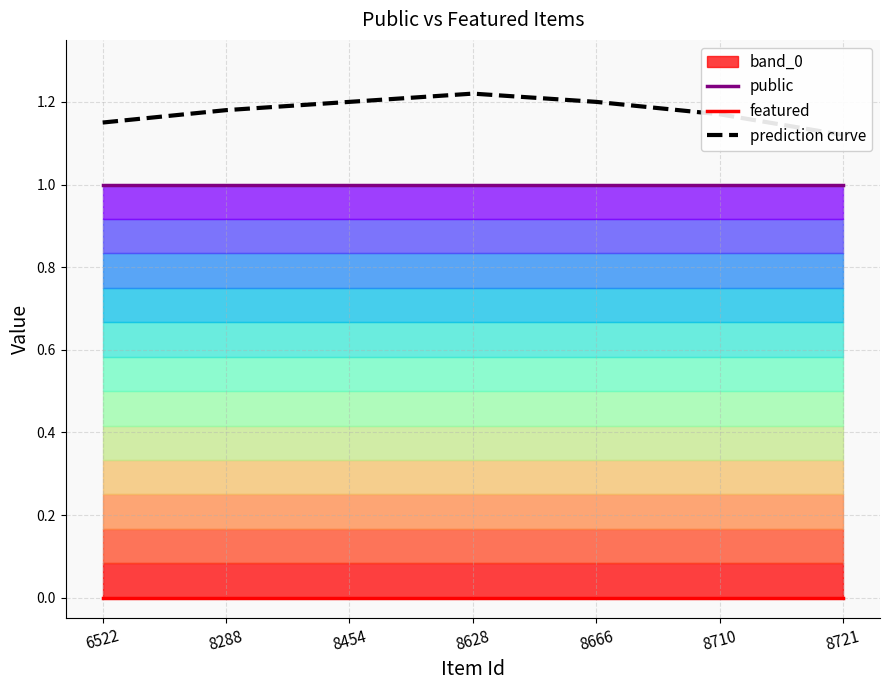

The value of public at 6522 is 1. True or false?

True